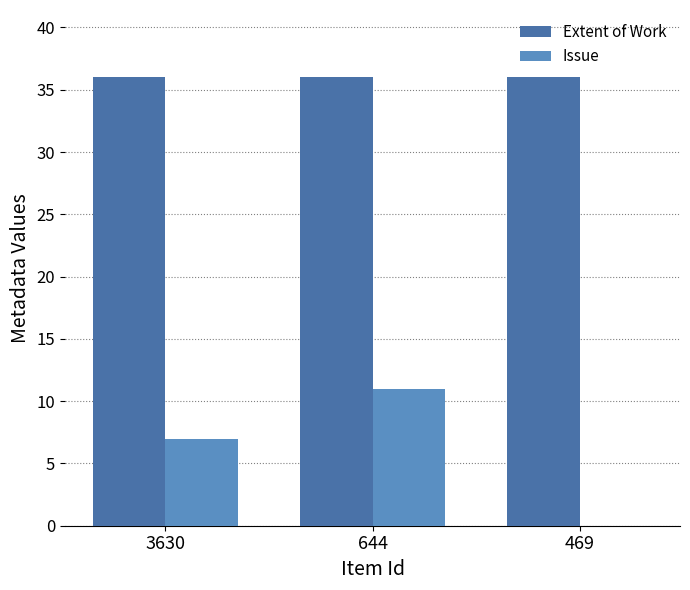

Which series changed the most between 3630 and 644?

Issue